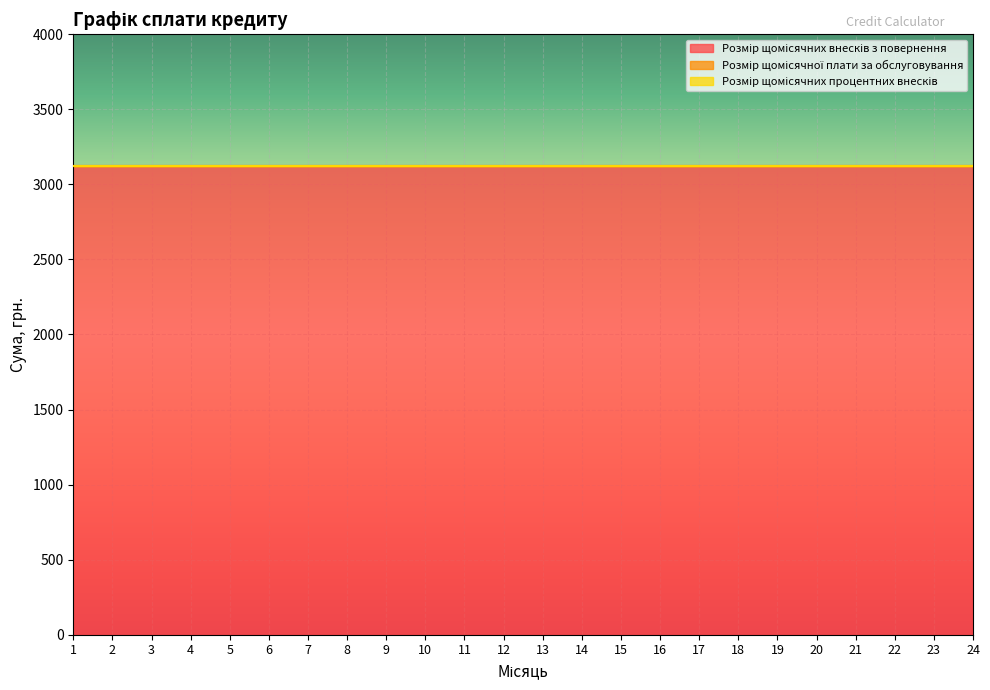

At which category is the sum across all series the highest?

1